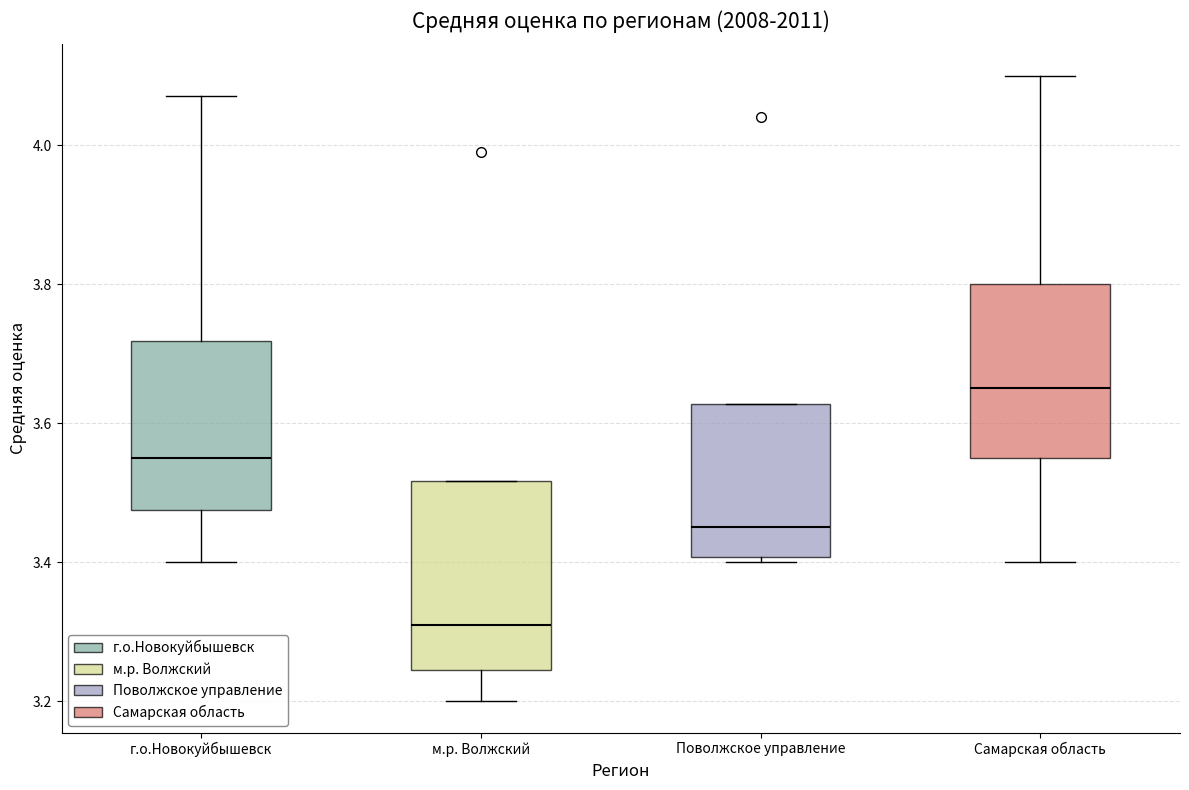

Where does the median line of the box for г.о.Новокуйбышевск sit on the y-axis? The values are not printed on the chart, so give them approximately, as read against the axis.

3.56